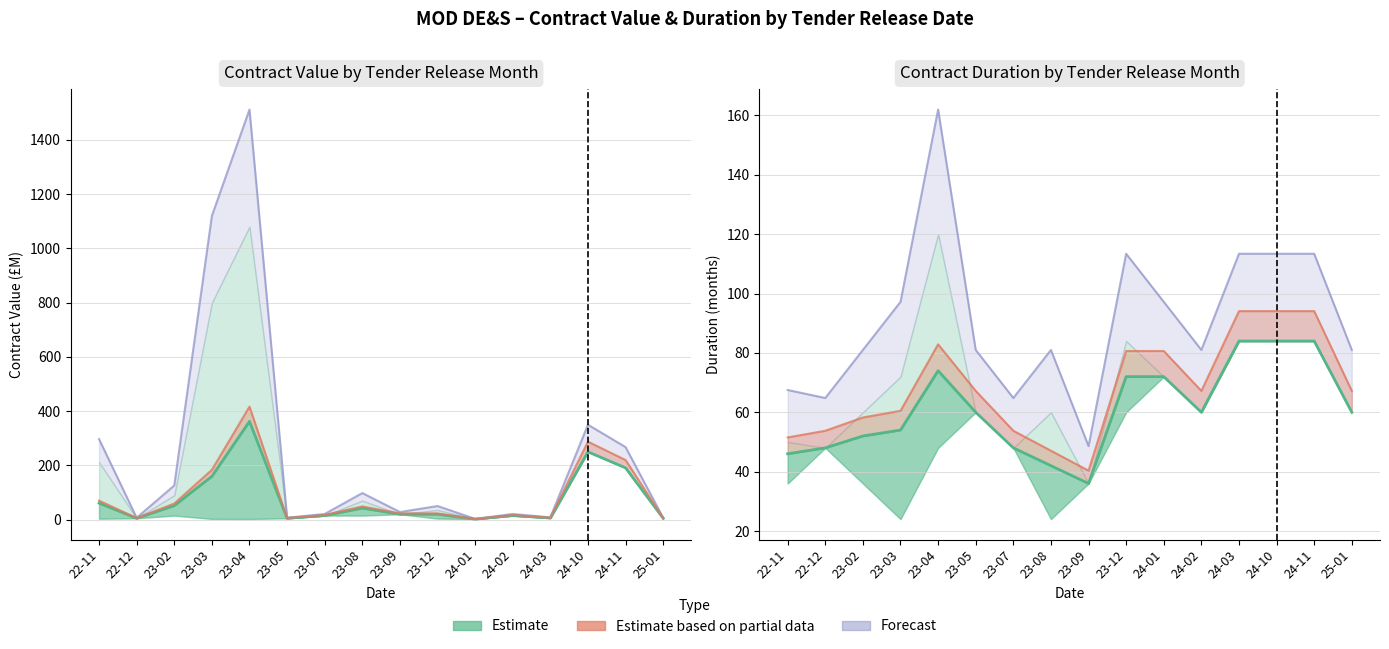

The value of Estimate (Duration months) at 24-02 is 60.0. True or false?

True